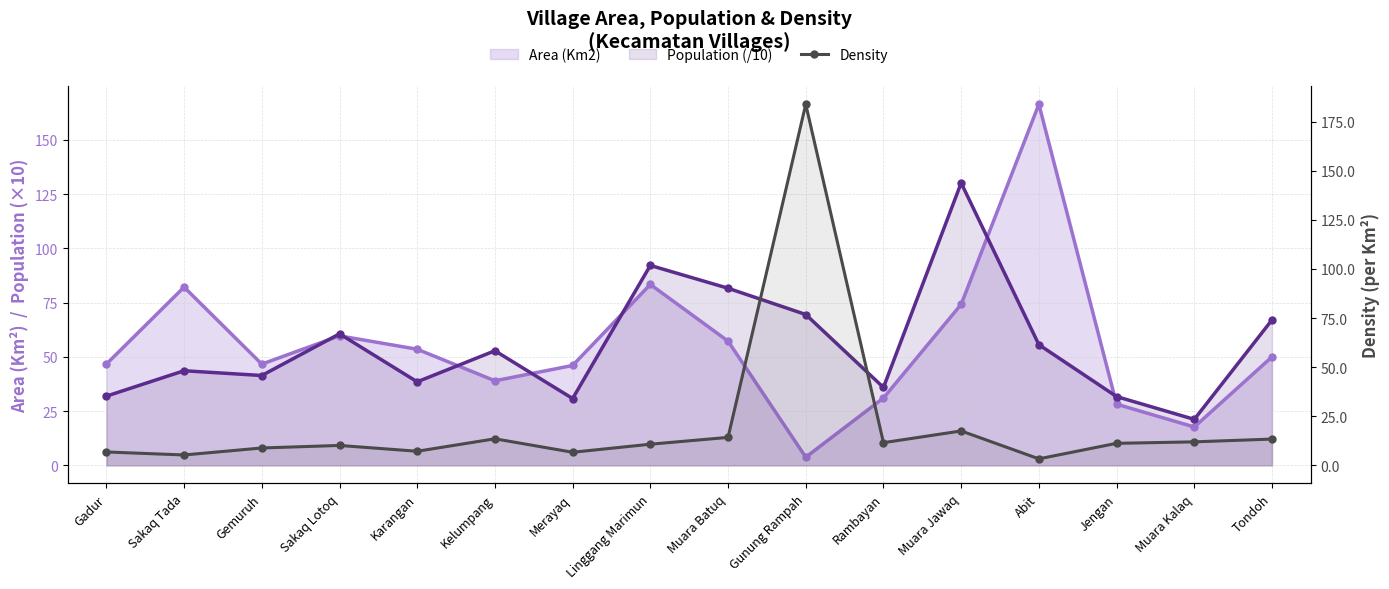

At which label does Population (/10) first exceed 52?

Sakaq Lotoq